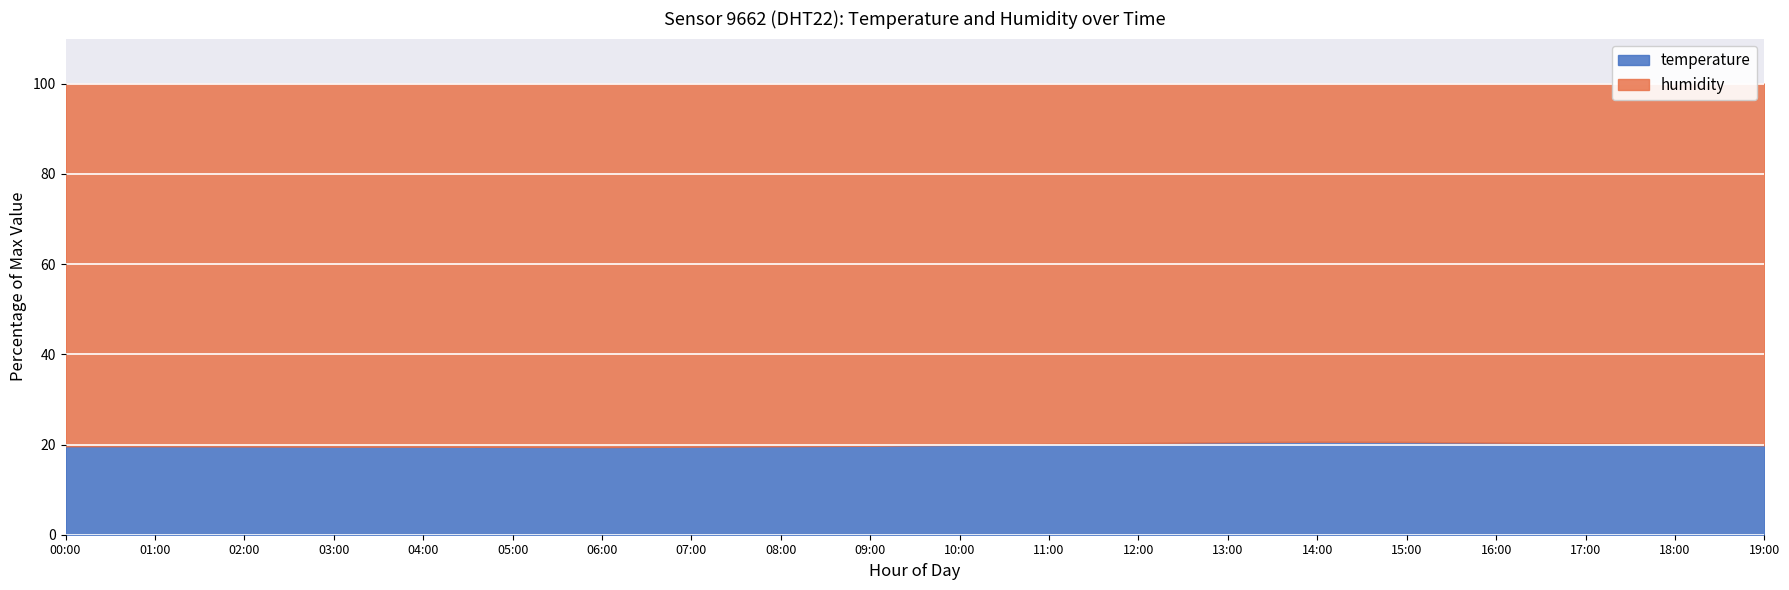

How many categories are shown in the chart?

20